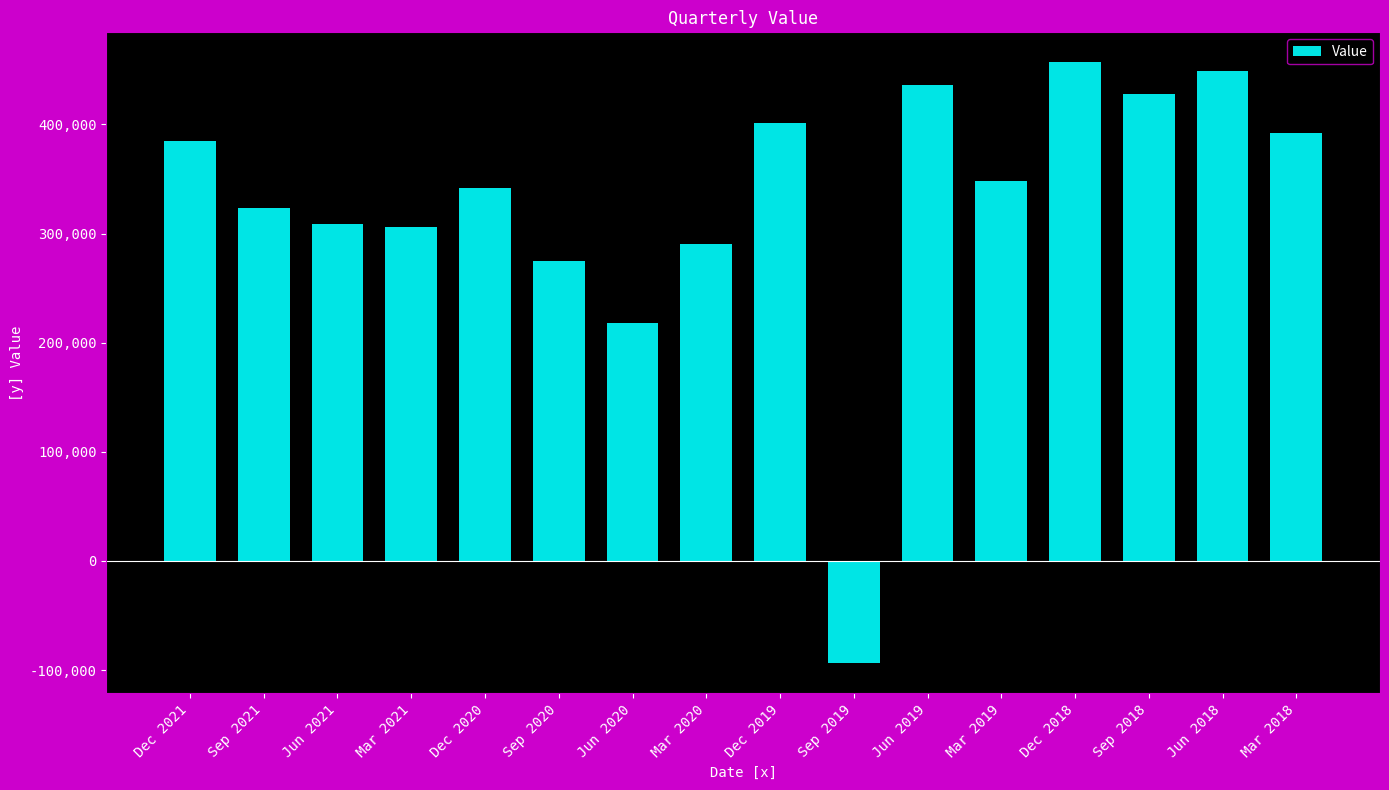

What is the sum of the values at Mar 2019 and Sep 2018?

776488